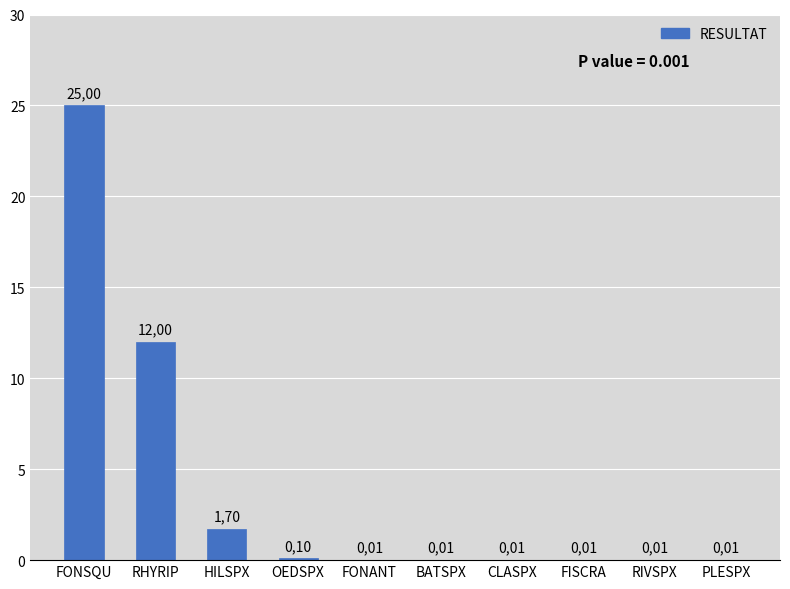

True or false: the data shows 0.2 at OEDSPX.

False